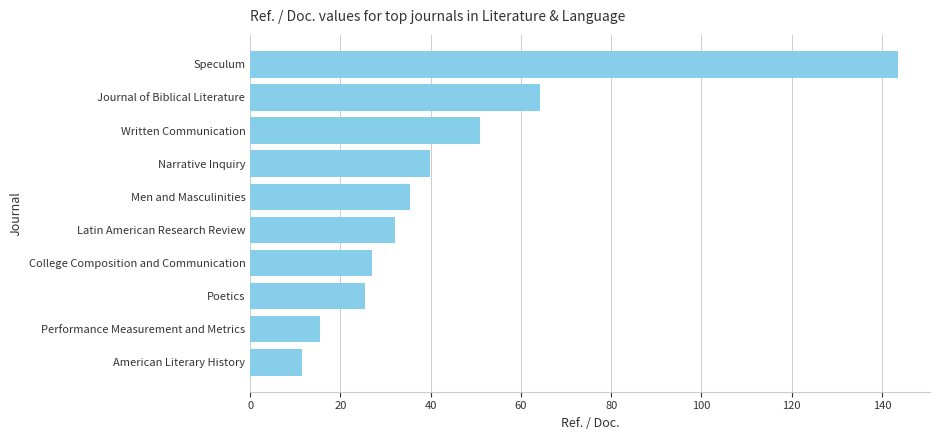

Rank the categories by value from lowest to highest.

American Literary History, Performance Measurement and Metrics, Poetics, College Composition and Communication, Latin American Research Review, Men and Masculinities, Narrative Inquiry, Written Communication, Journal of Biblical Literature, Speculum